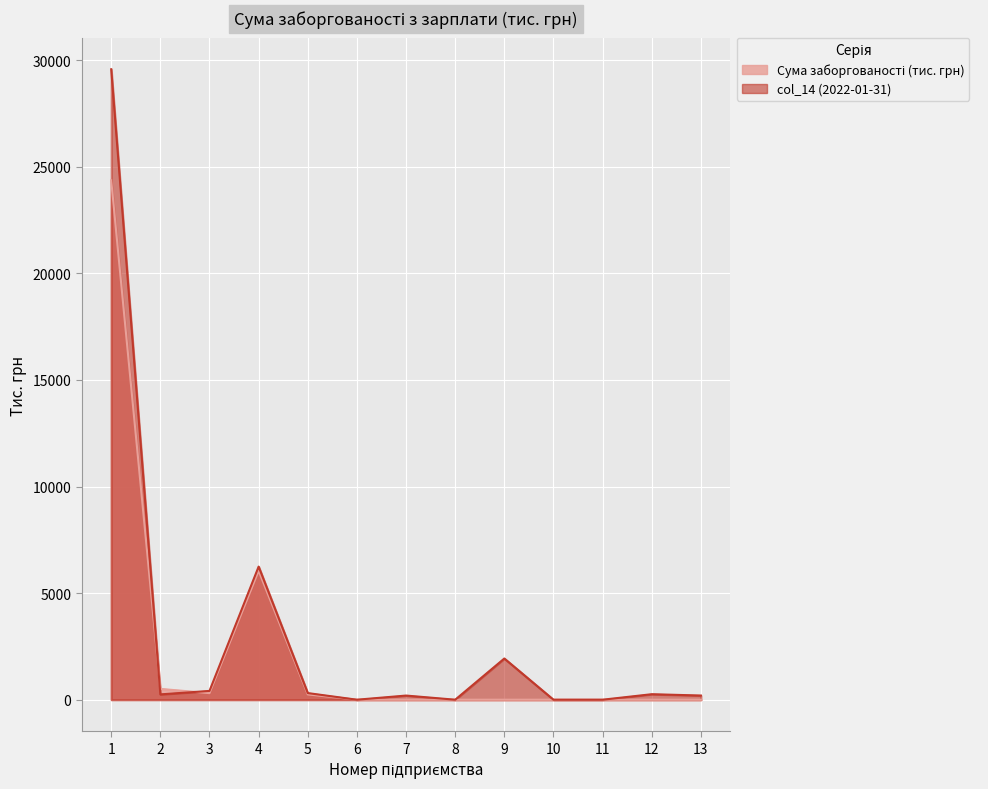

Is the value of Сума заборгованості (тис. грн) at 6 greater than the value of col_14 (2022-01-31) at 2?

No